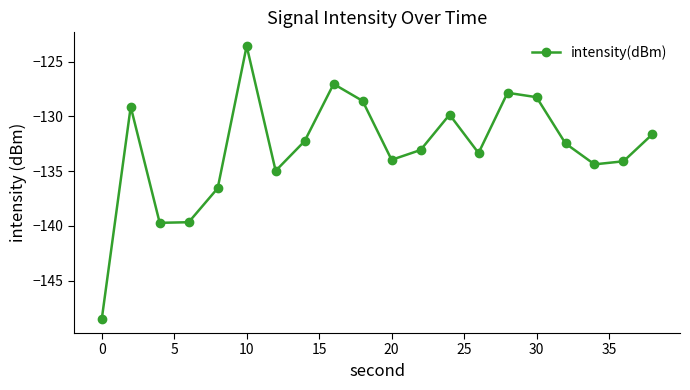

What is the value of the 9th point from the left?

-127.0